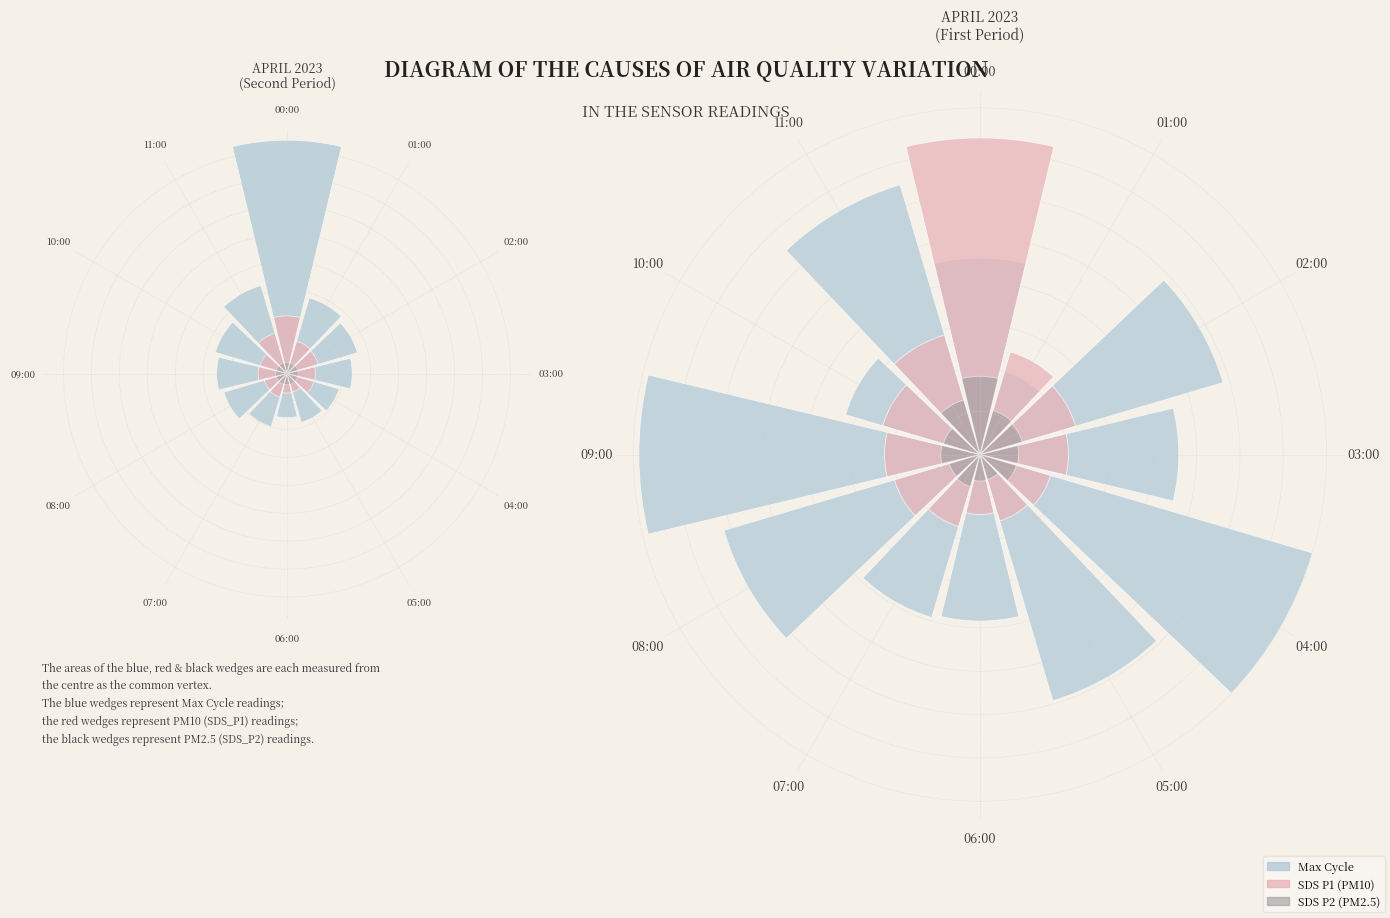

Is it true that 05:00 is 21% of the pie?

False